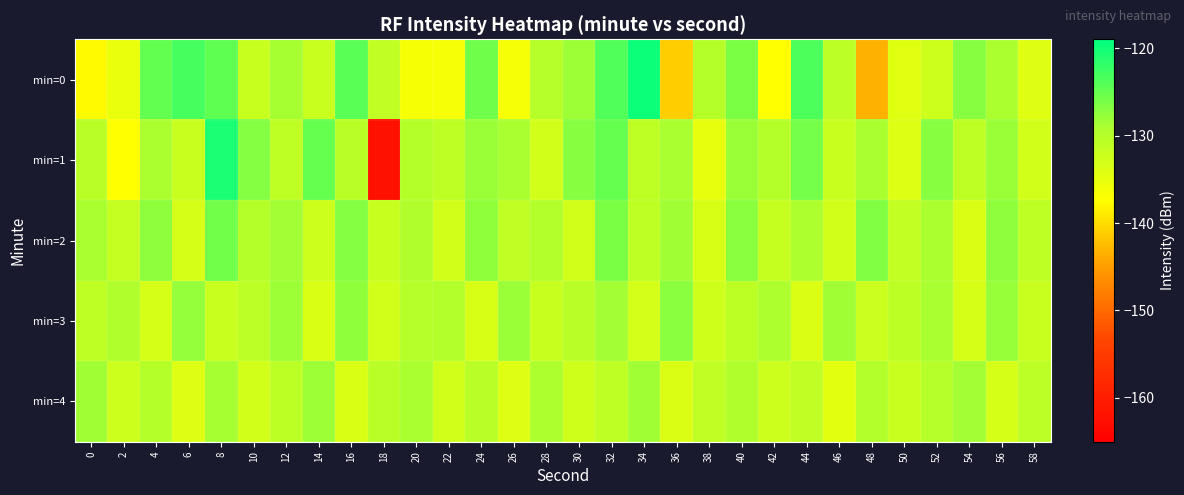

Which series has the widest spread of values?

min=1